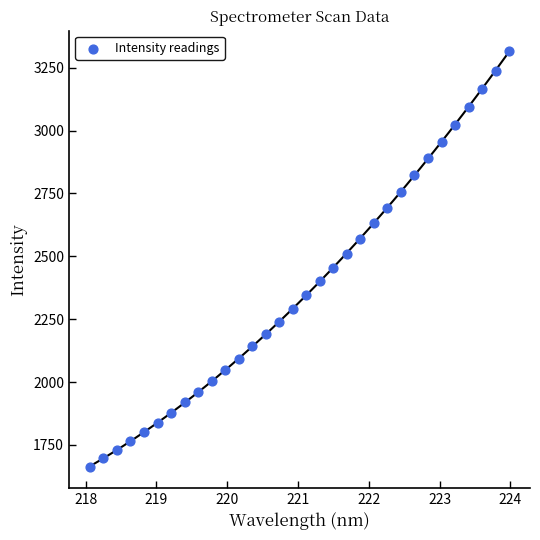

What is the range of X values (max minus min)?

5.9